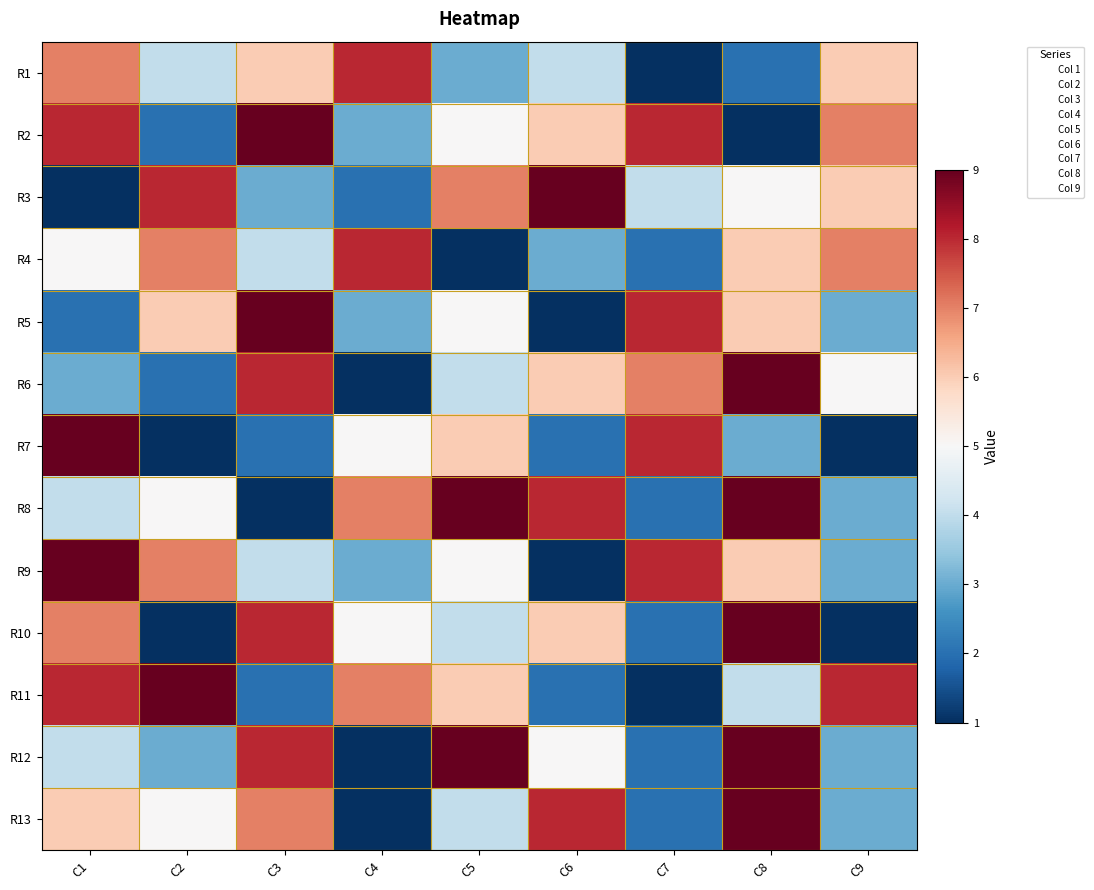

Reading left to right, what are all the values shown in this chart?

R1: C1=7	C2=4	C3=6	C4=8	C5=3	C6=4	C7=1	C8=2	C9=6
R2: C1=8	C2=2	C3=9	C4=3	C5=5	C6=6	C7=8	C8=1	C9=7
R3: C1=1	C2=8	C3=3	C4=2	C5=7	C6=9	C7=4	C8=5	C9=6
R4: C1=5	C2=7	C3=4	C4=8	C5=1	C6=3	C7=2	C8=6	C9=7
R5: C1=2	C2=6	C3=9	C4=3	C5=5	C6=1	C7=8	C8=6	C9=3
R6: C1=3	C2=2	C3=8	C4=1	C5=4	C6=6	C7=7	C8=9	C9=5
R7: C1=9	C2=1	C3=2	C4=5	C5=6	C6=2	C7=8	C8=3	C9=1
R8: C1=4	C2=5	C3=1	C4=7	C5=9	C6=8	C7=2	C8=9	C9=3
R9: C1=9	C2=7	C3=4	C4=3	C5=5	C6=1	C7=8	C8=6	C9=3
R10: C1=7	C2=1	C3=8	C4=5	C5=4	C6=6	C7=2	C8=9	C9=1
R11: C1=8	C2=9	C3=2	C4=7	C5=6	C6=2	C7=1	C8=4	C9=8
R12: C1=4	C2=3	C3=8	C4=1	C5=9	C6=5	C7=2	C8=9	C9=3
R13: C1=6	C2=5	C3=7	C4=1	C5=4	C6=8	C7=2	C8=9	C9=3